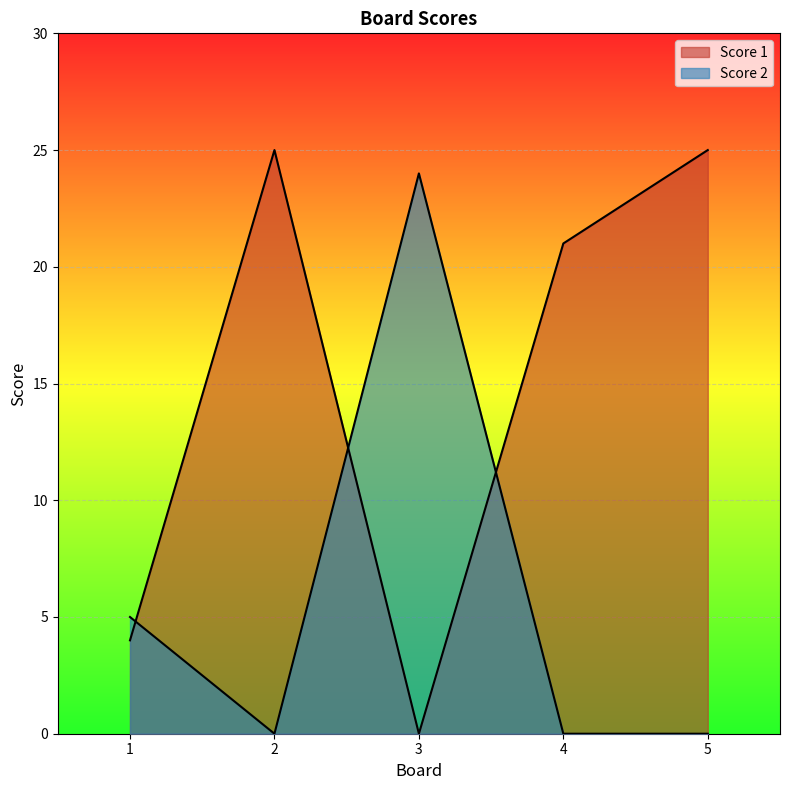

What is the difference between the highest and lowest values at 1?

1